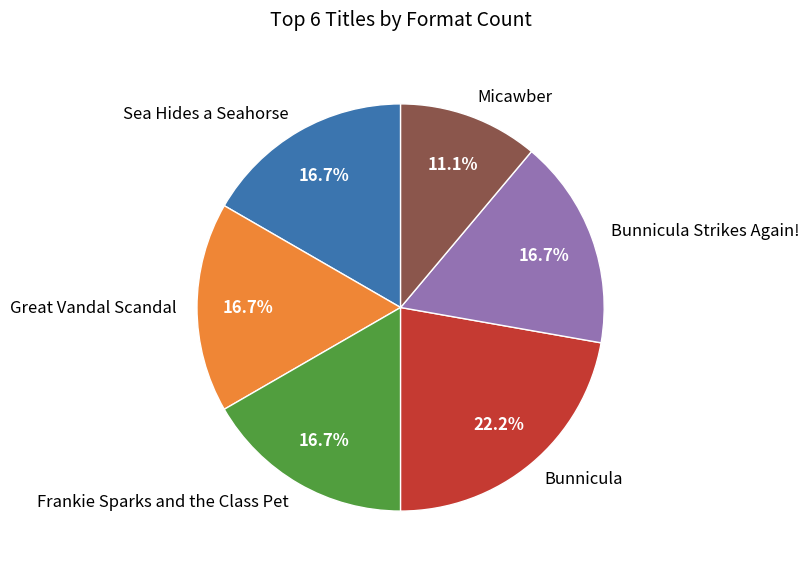

Count the number of slices in the pie.

6